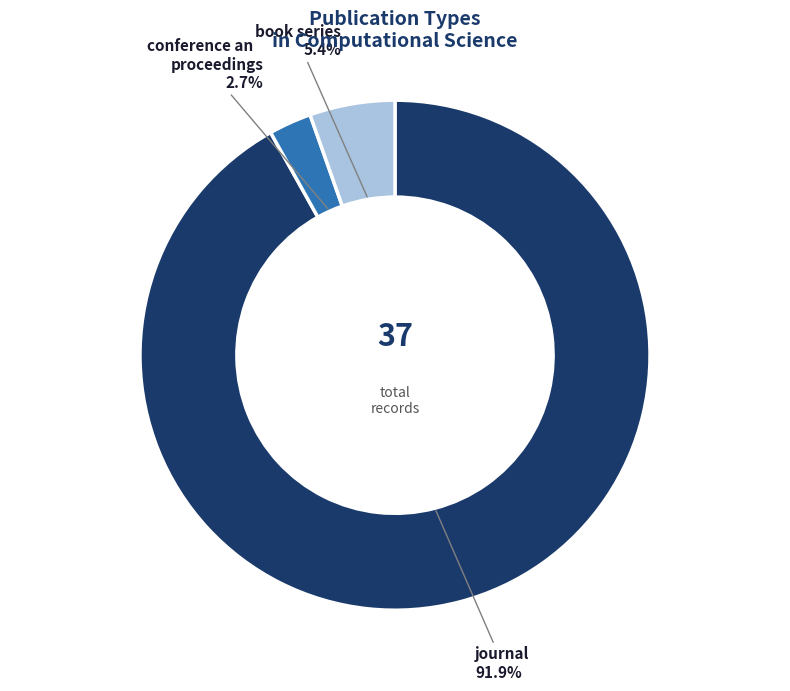

What is the ratio of the value at journal to the value at conference and proceedings?

34.0